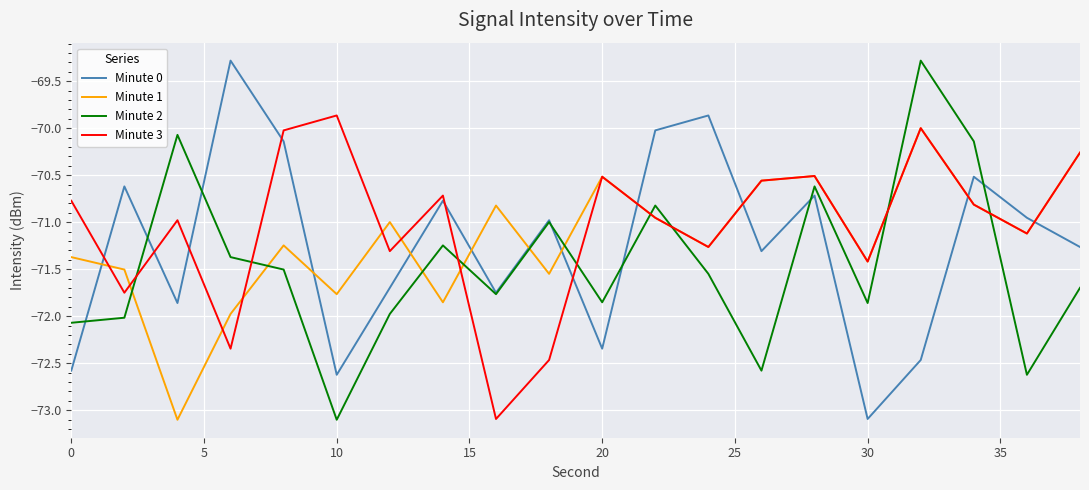

After their last crossing, which series has the higher values: Minute 2 or Minute 1?

Minute 1